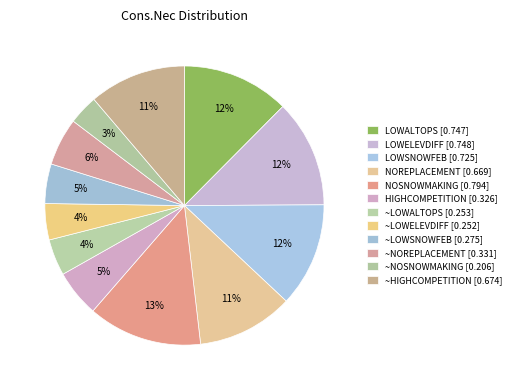

How many segments does this pie chart have?

12